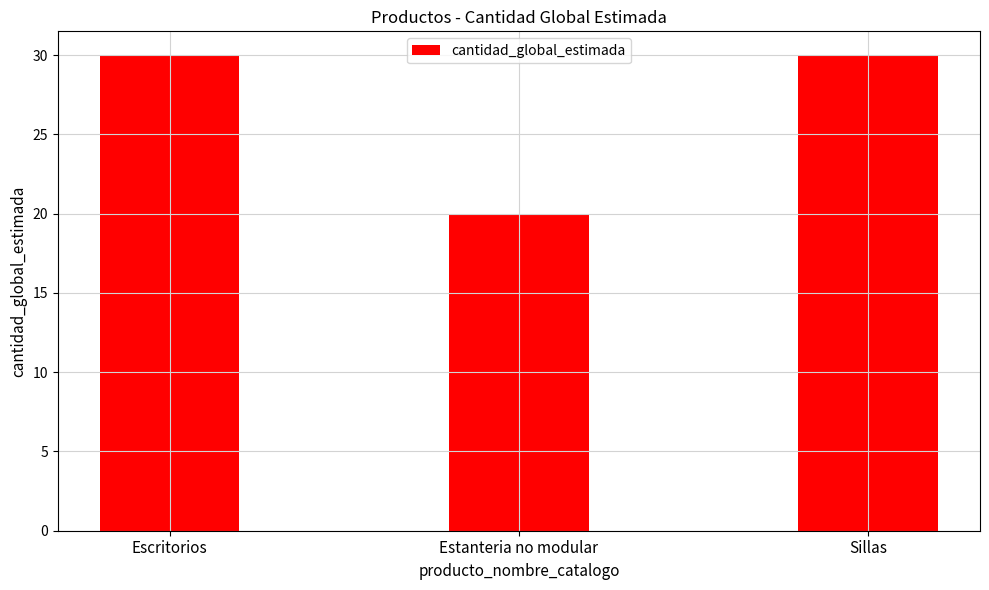

Count the number of data series in this chart.

1